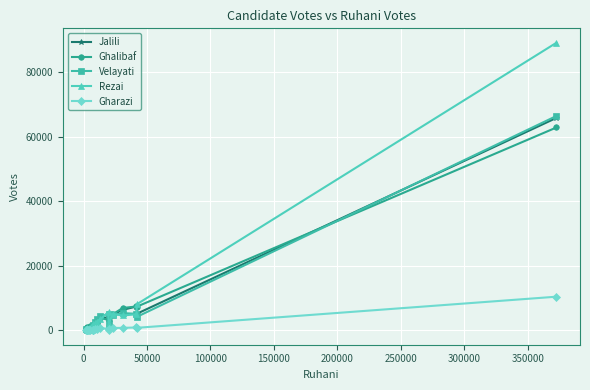

True or false: Ghalibaf has more than 1 points higher than both neighbors.

True